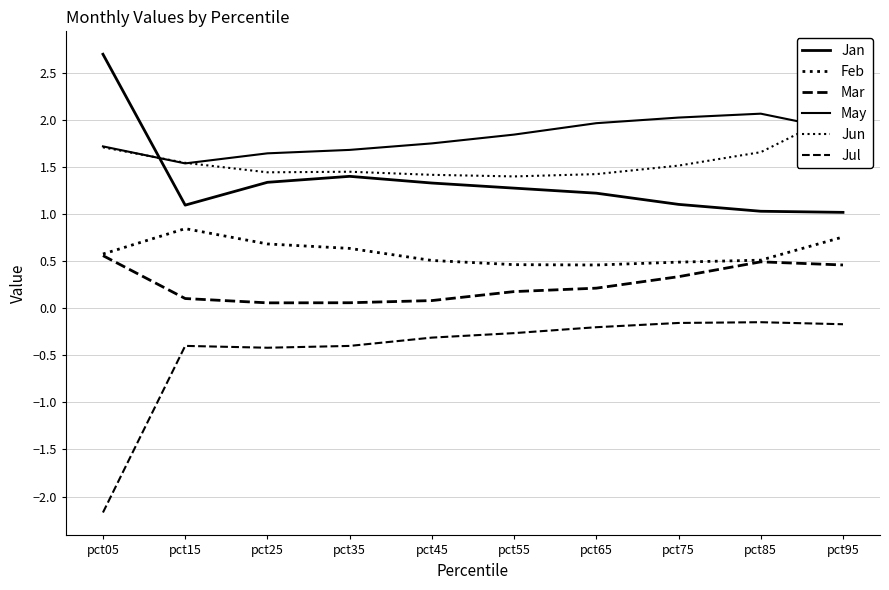

Which series has the largest range (max minus min)?

Jul